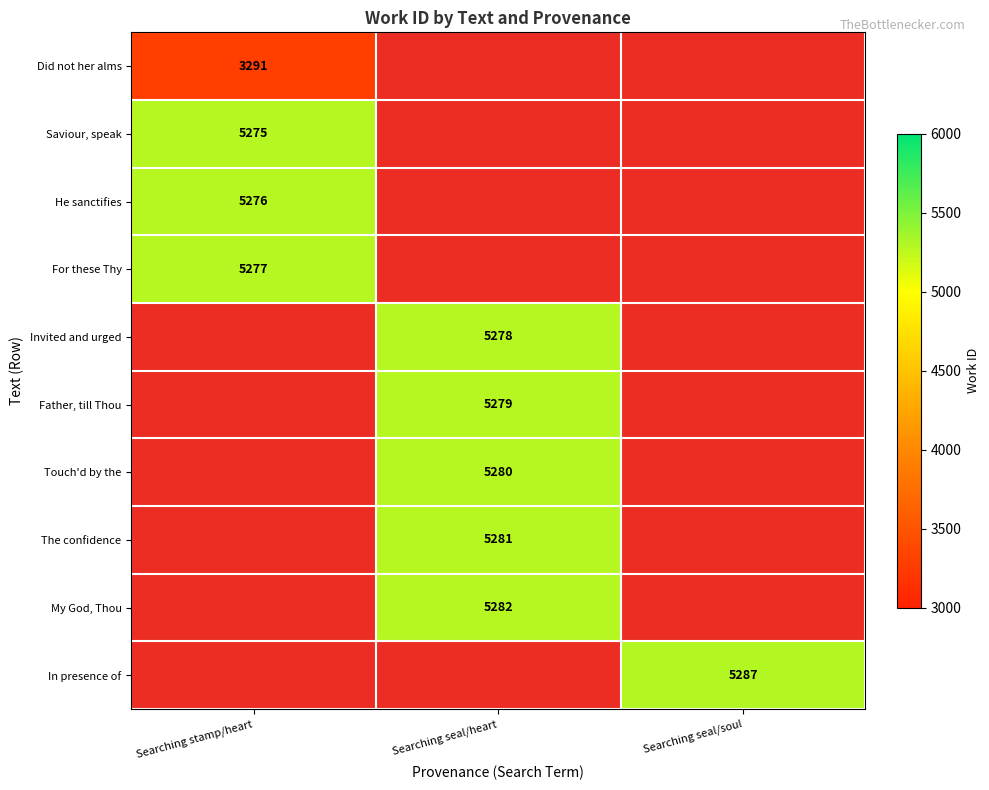

What is the total value across all series at Searching stamp/heart?

19119